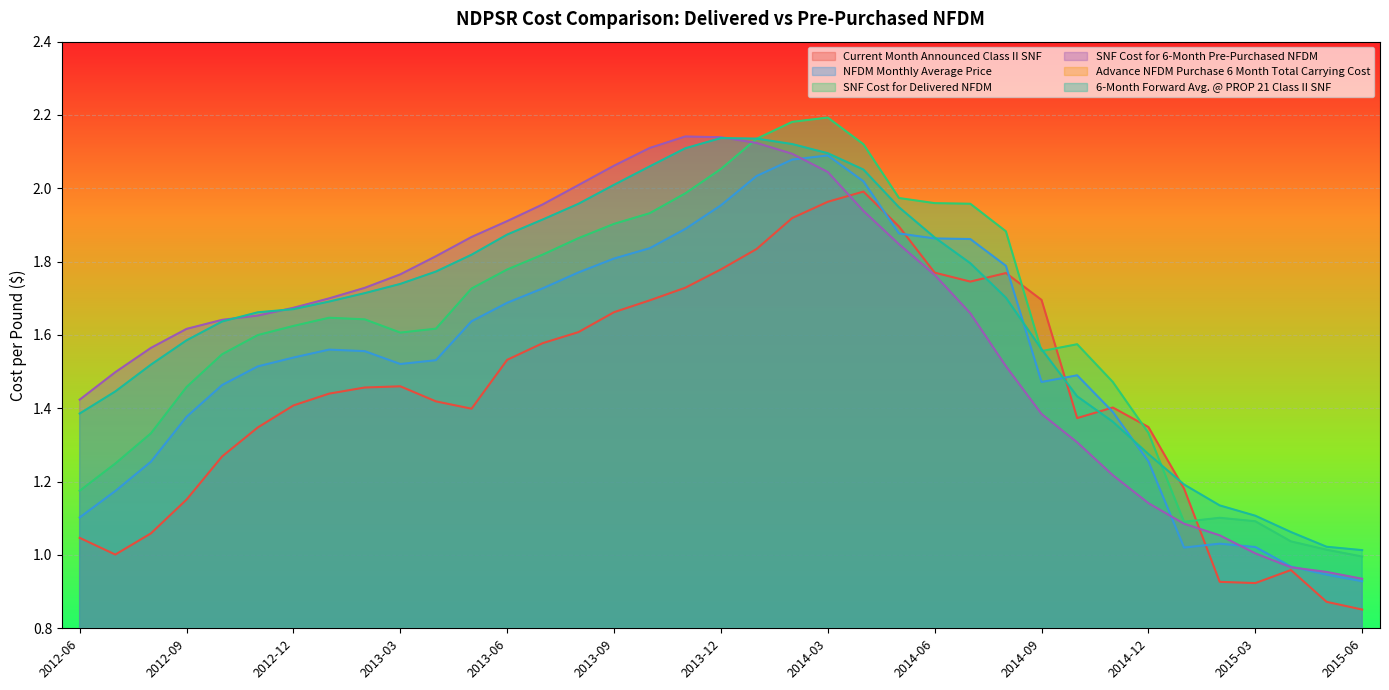

What is the value of the SNF Cost for 6-Month Pre-Purchased NFDM point at the 37th from the left?

0.9